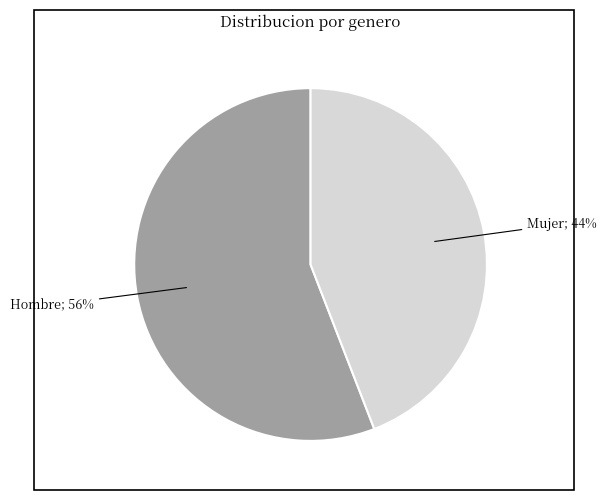

To the nearest percent, what is the difference between the largest and smallest slice percentages?

12%